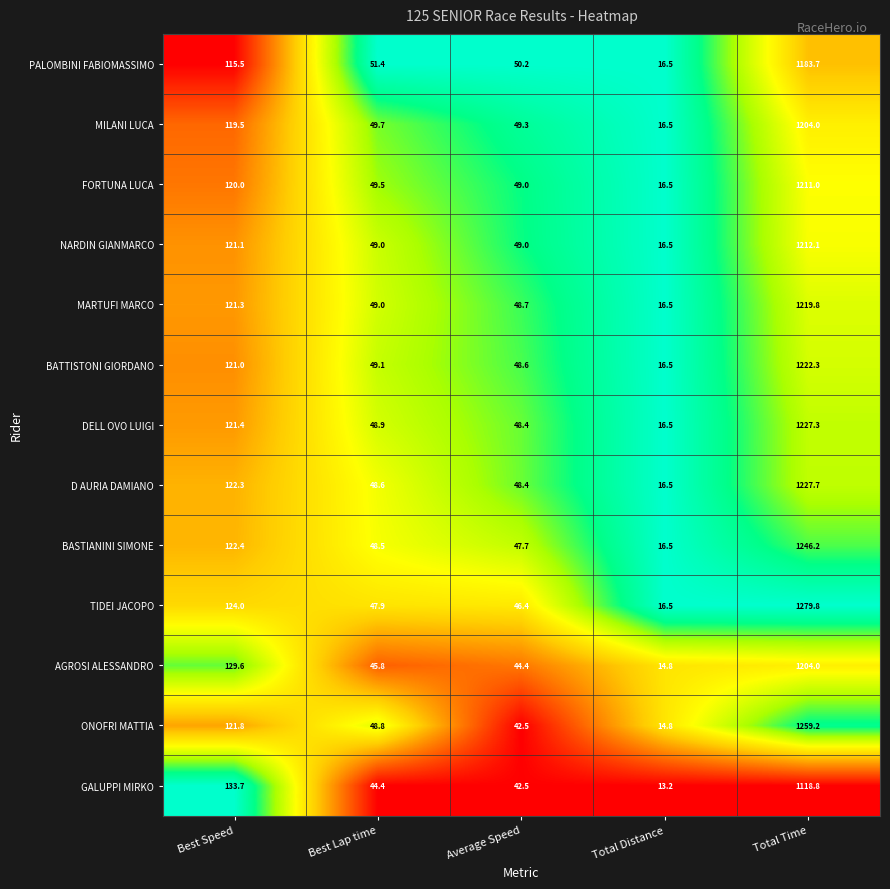

Where does the MARTUFI MARCO series first go above 49?

Best Speed